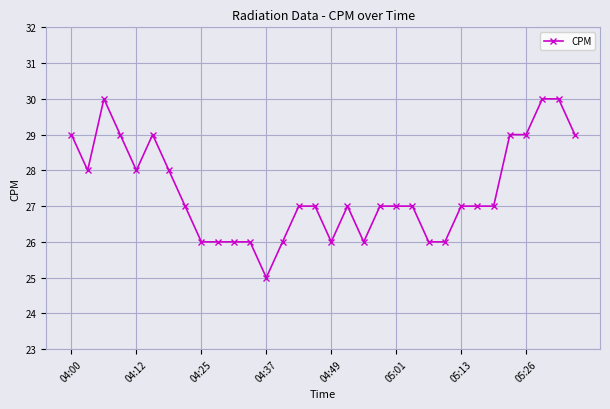

What is the difference between the maximum and minimum values?

5